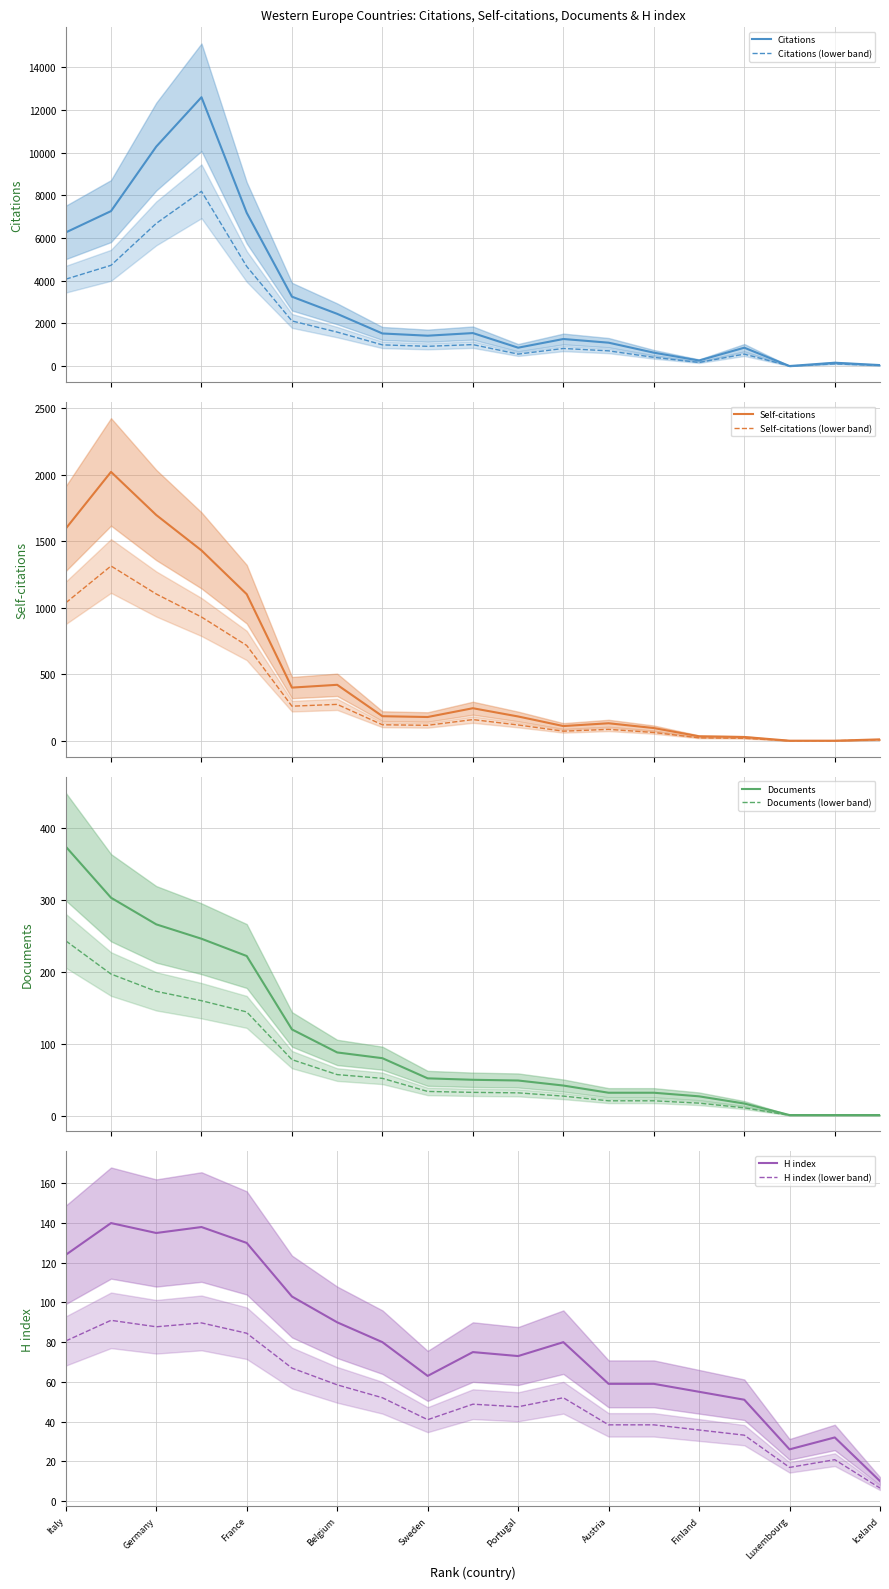

What is the total value across all series at Austria?

1304.8